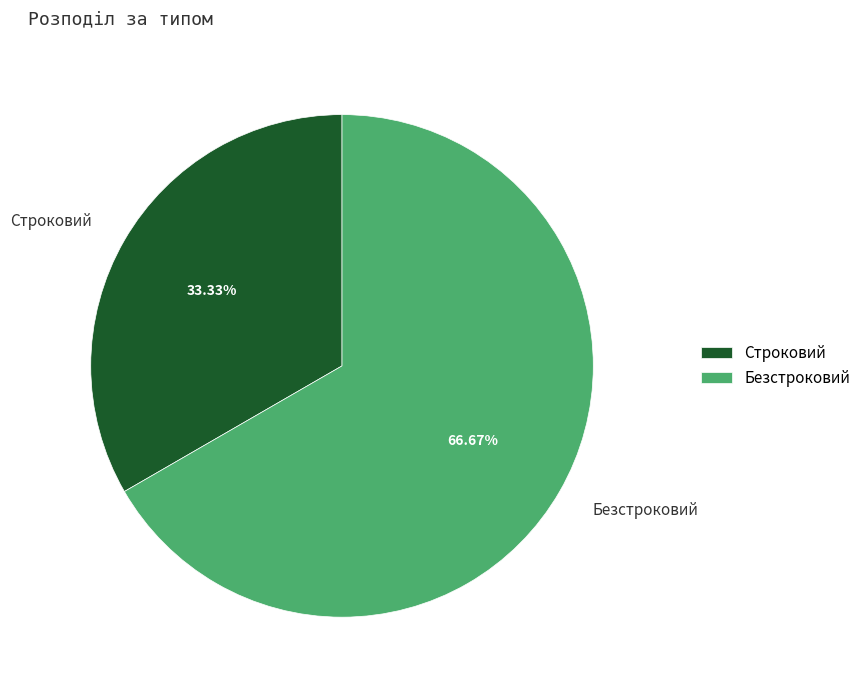

How much of the chart is everything except Безстроковий?

33.3%